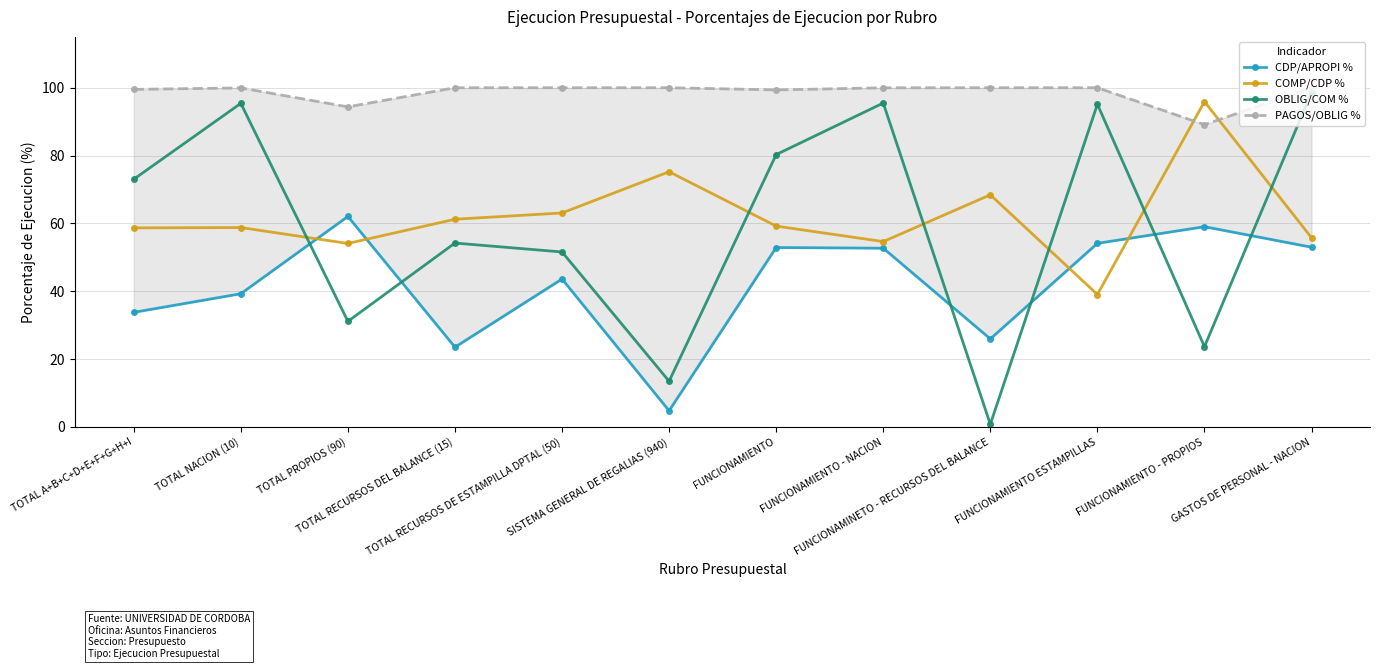

How many categories are shown in the chart?

12